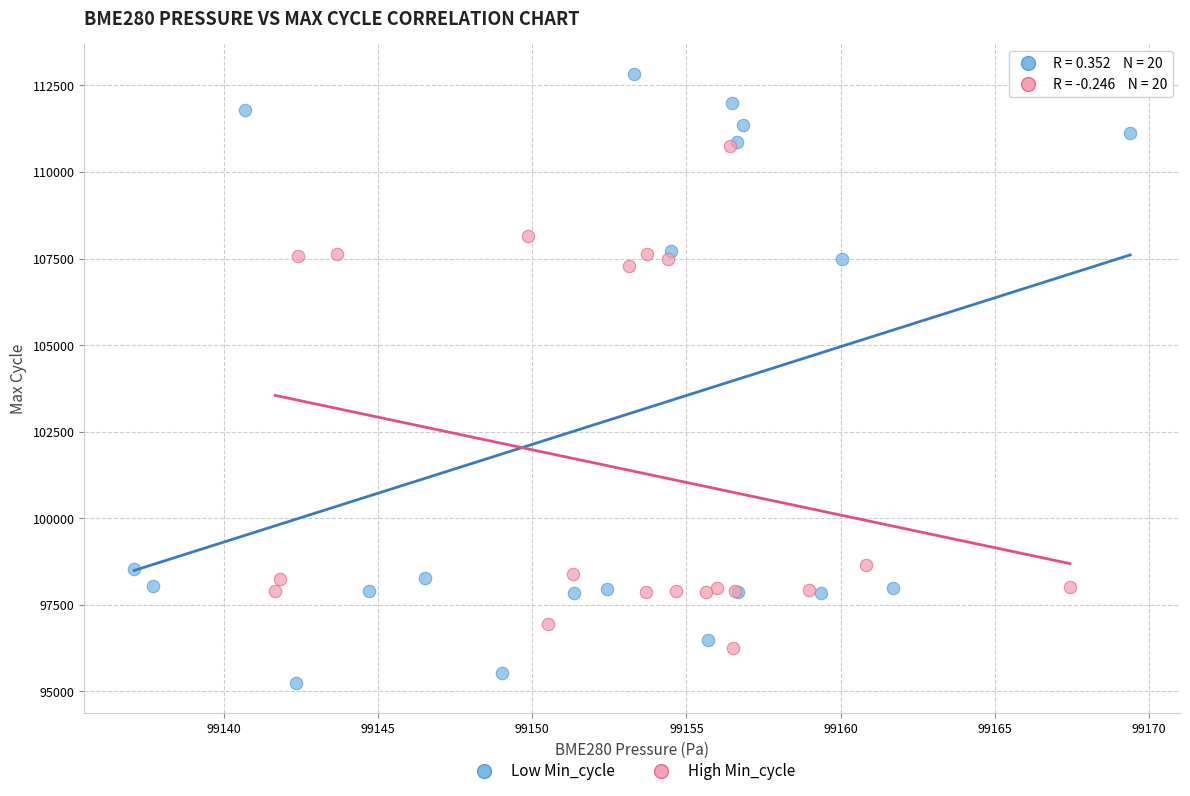

Which series reaches the maximum Y coordinate?

Low Min_cycle